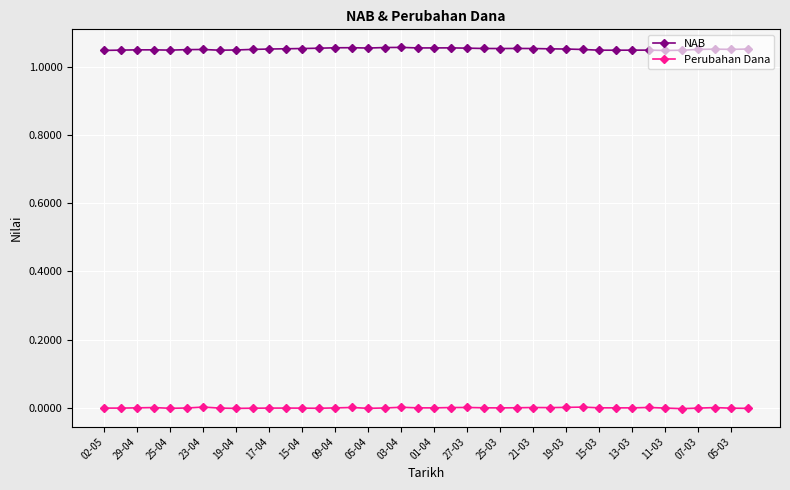

Count the number of data series in this chart.

2